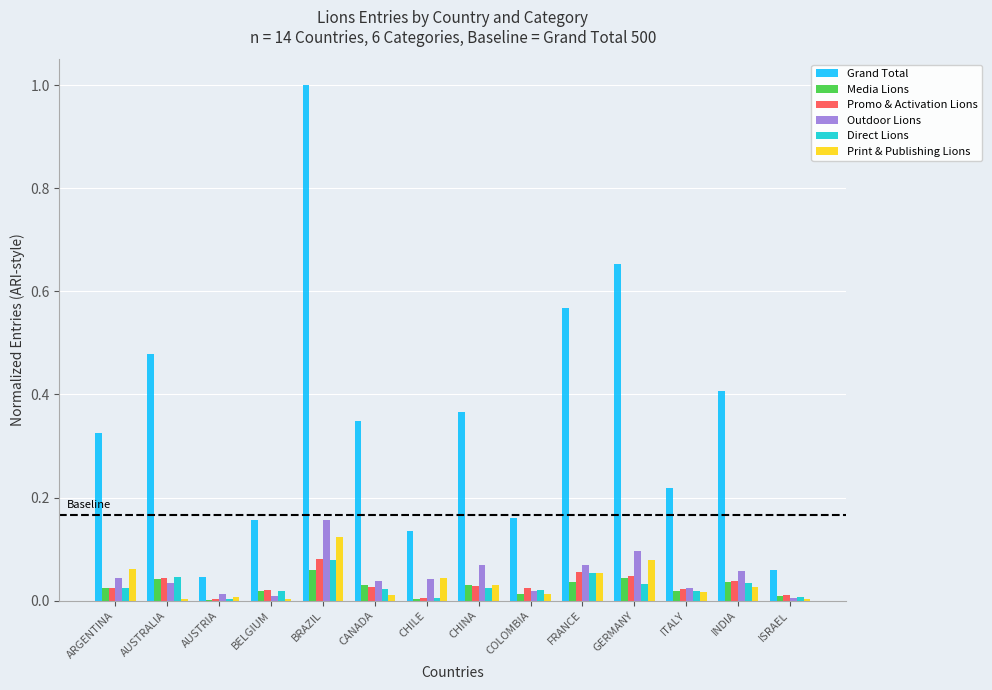

The Media Lions series shows 0.0 at ARGENTINA. True or false?

True